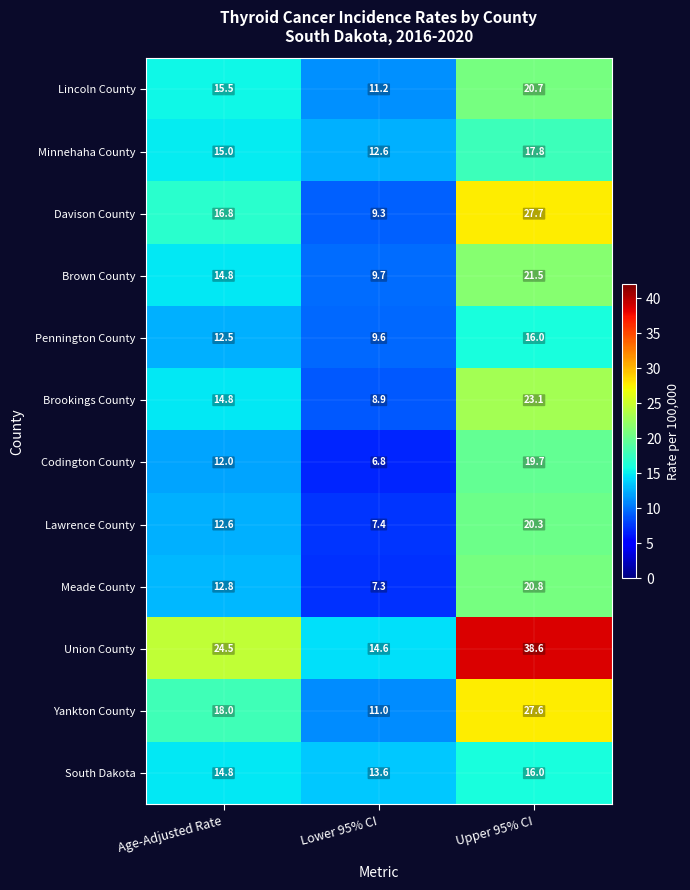

Between Age-Adjusted Rate and Lower 95% CI, which series saw the biggest shift?

Union County